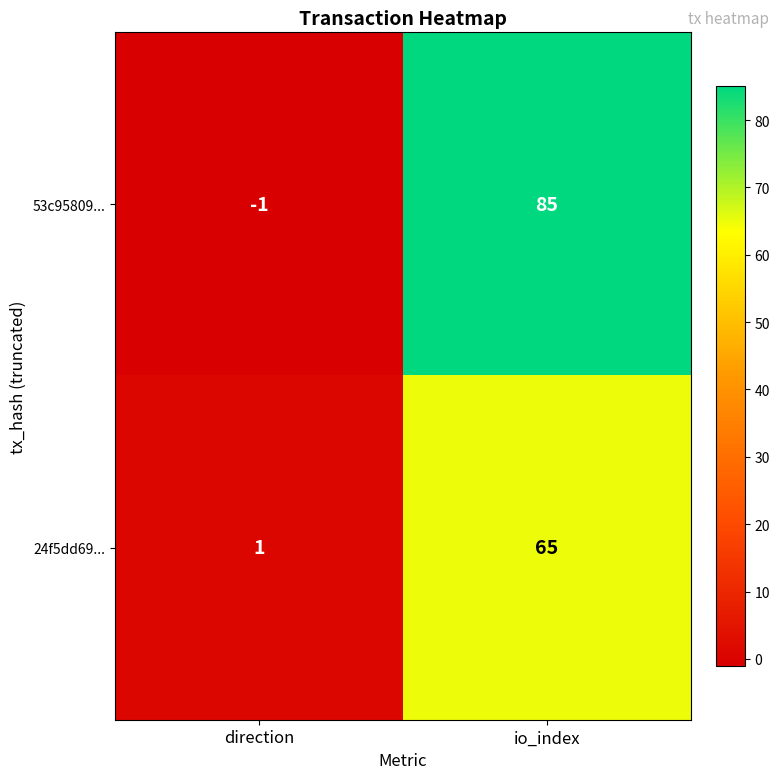

What is the maximum value shown in the chart?

85